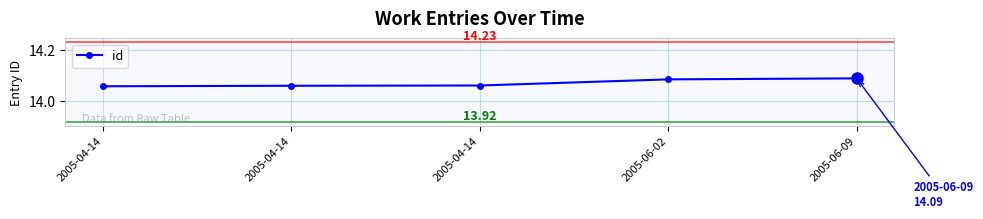

List the labels in order of value, largest first.

2005-06-09, 2005-06-02, 2005-04-14, 2005-04-14, 2005-04-14